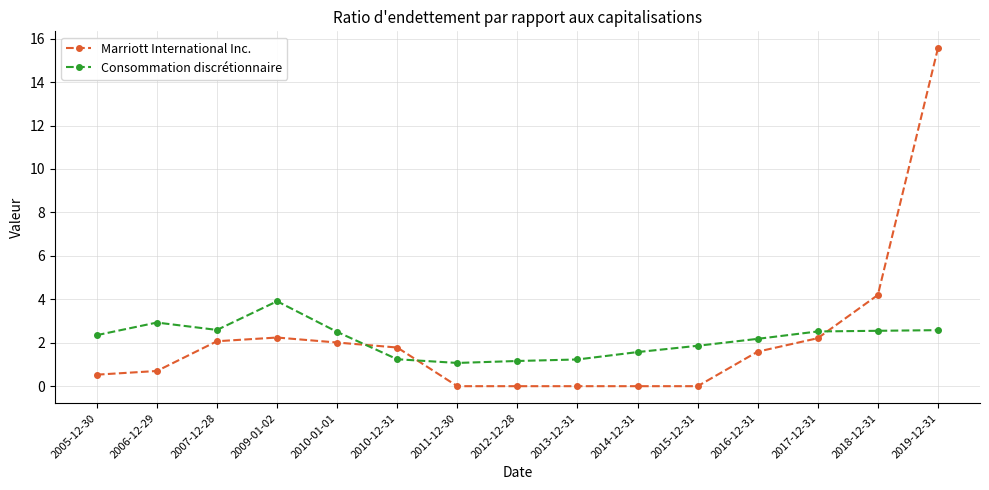

At which label does Consommation discrétionnaire first exceed 2?

2005-12-30